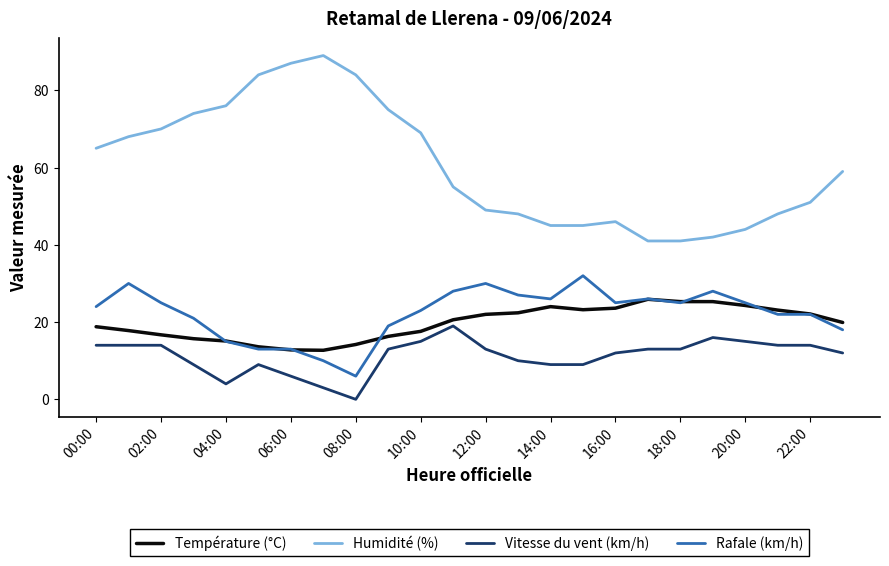

True or false: Rafale (km/h) and Vitesse du vent (km/h) intersect in this chart.

False